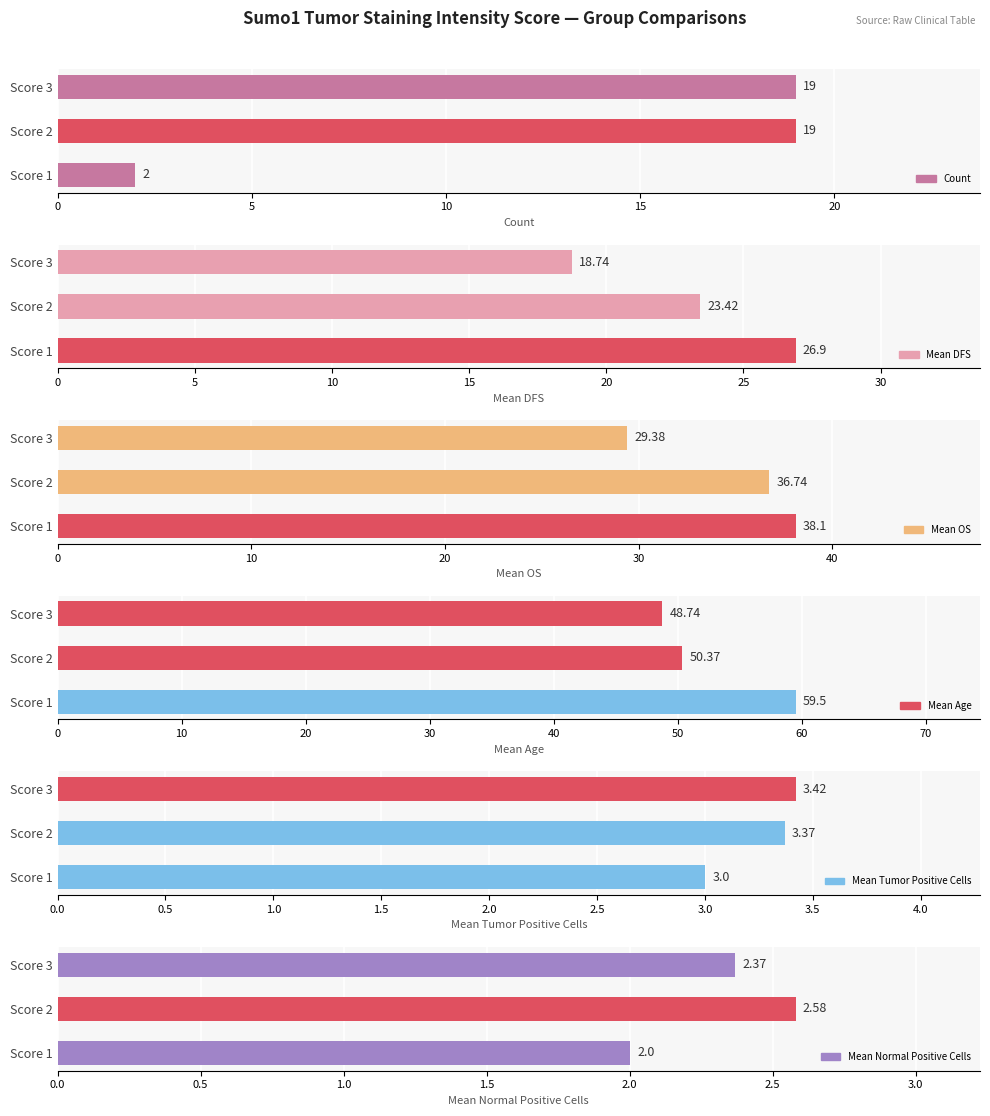

The Mean Normal Positive Cells series shows 3.1 at Score 1. True or false?

False